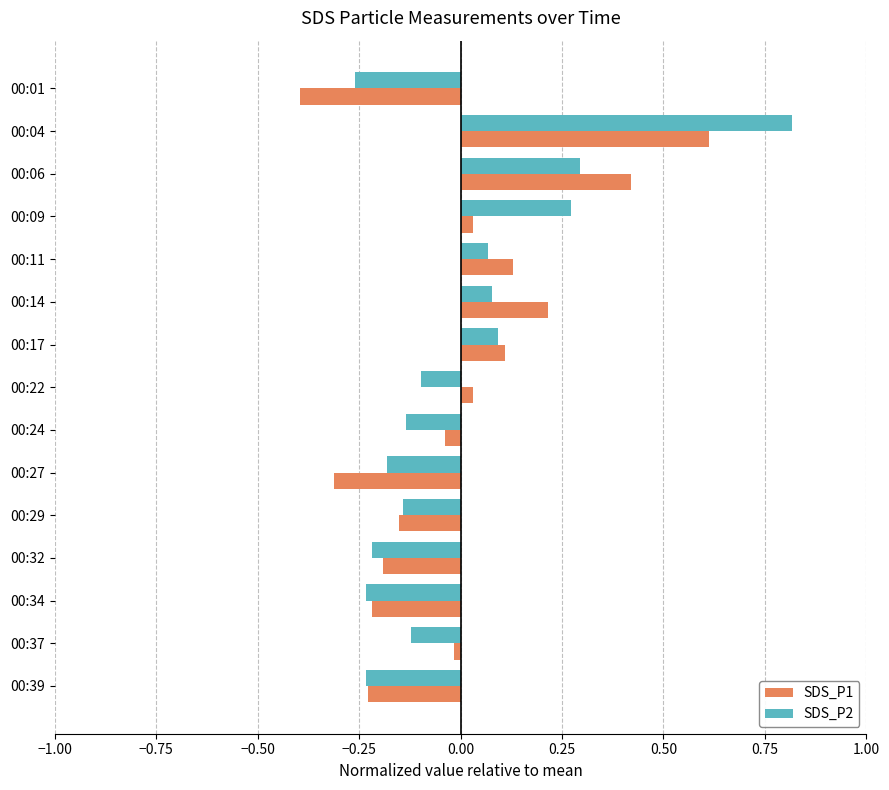

What is the difference between the maximum and minimum values in the SDS_P1 series?

1.0